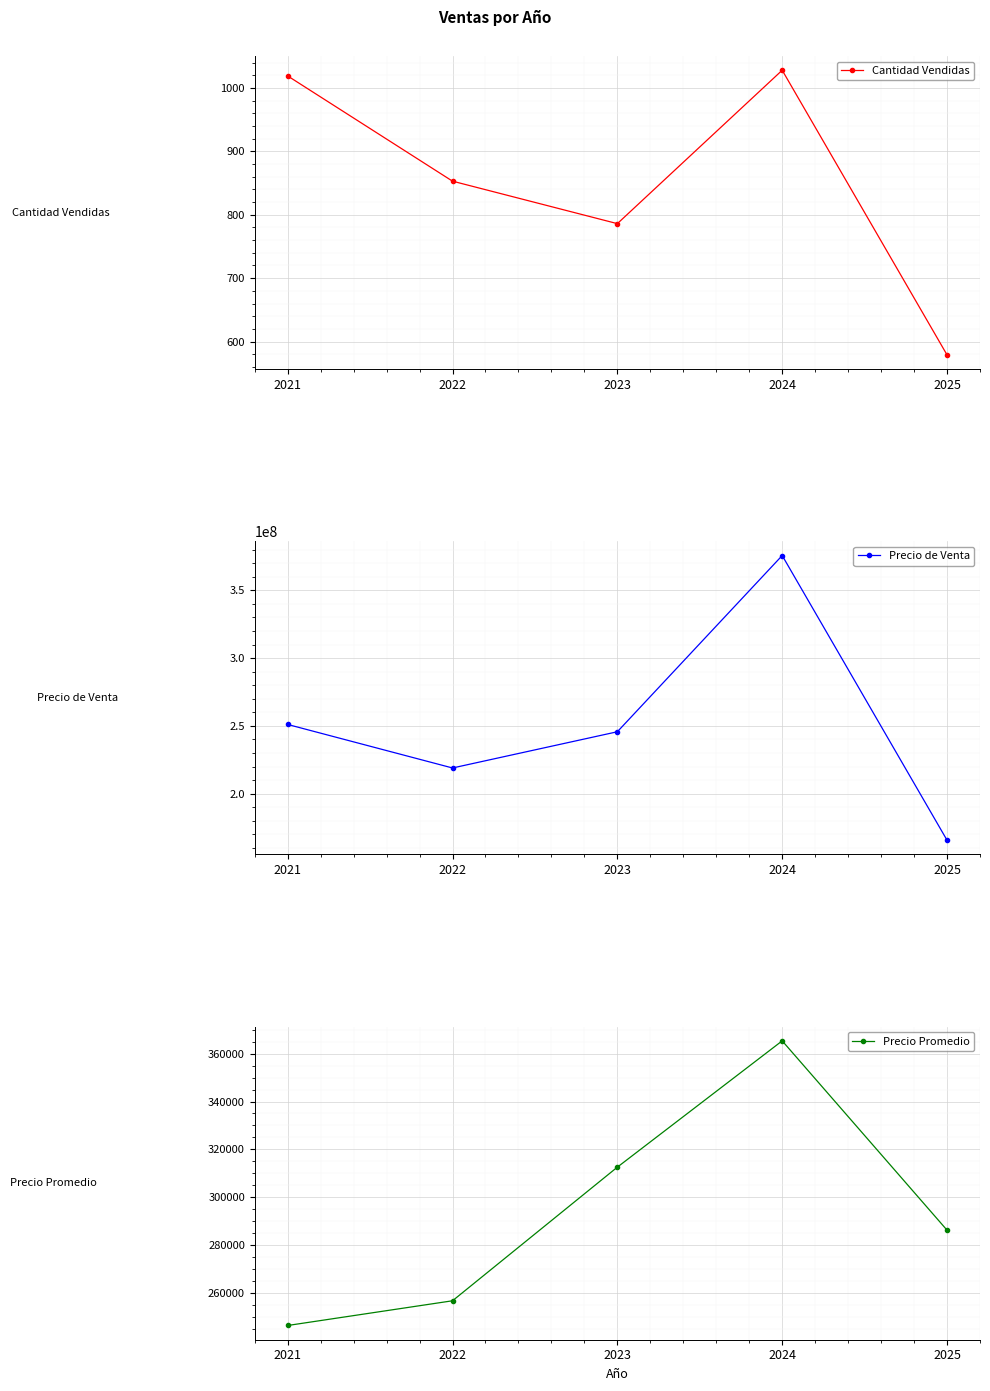

What is the difference between the highest and lowest values at 2024?

375598499.0